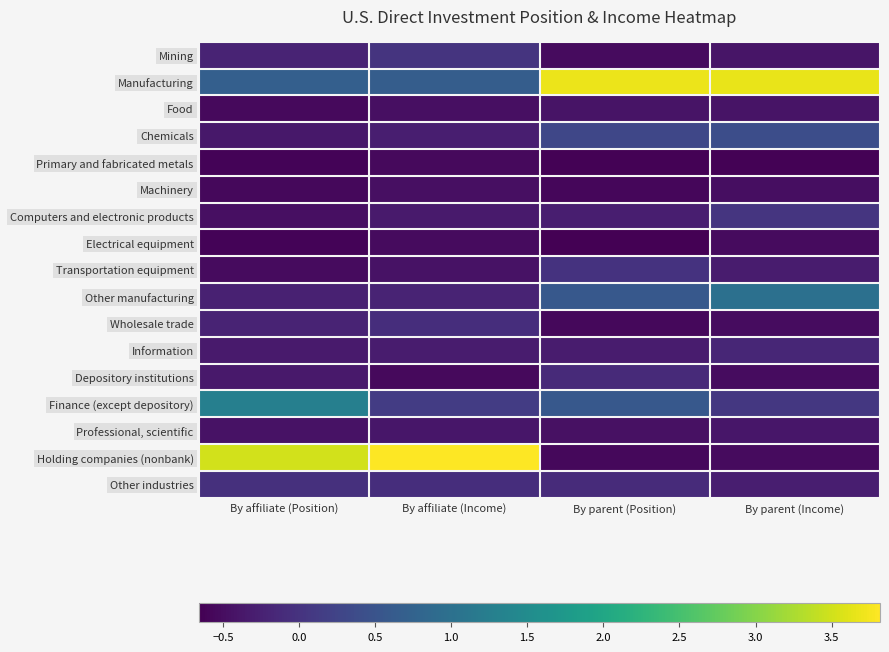

How many series are shown in this chart?

17